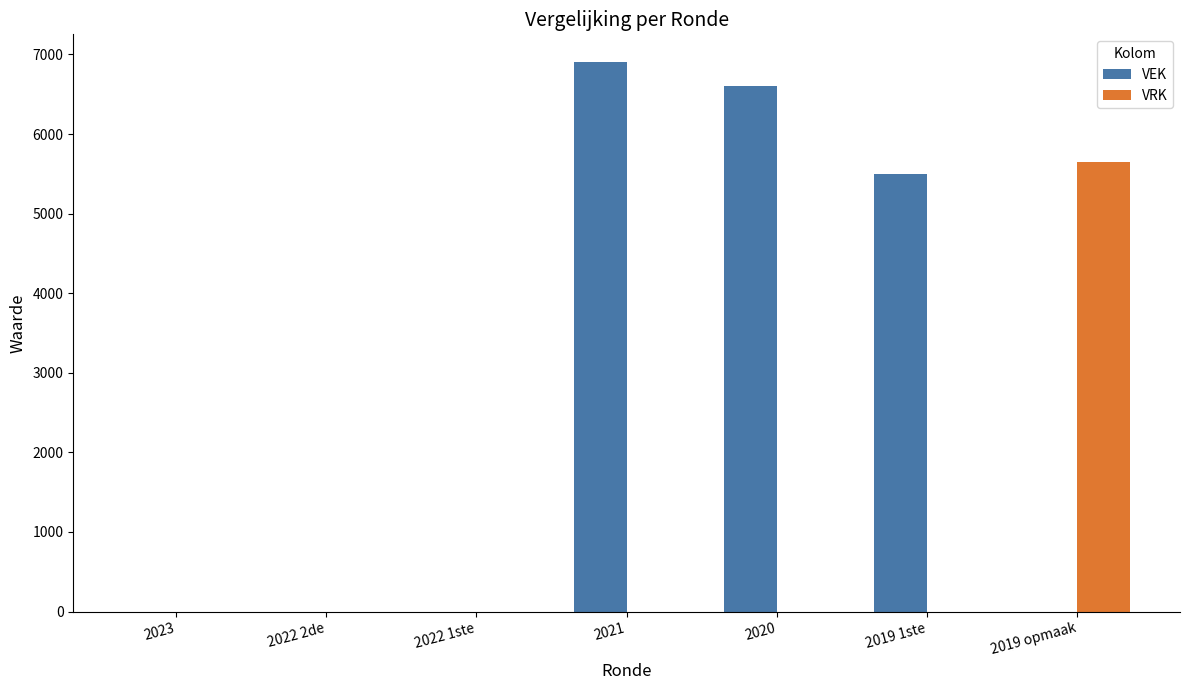

What is the sum of all VEK values?

19015